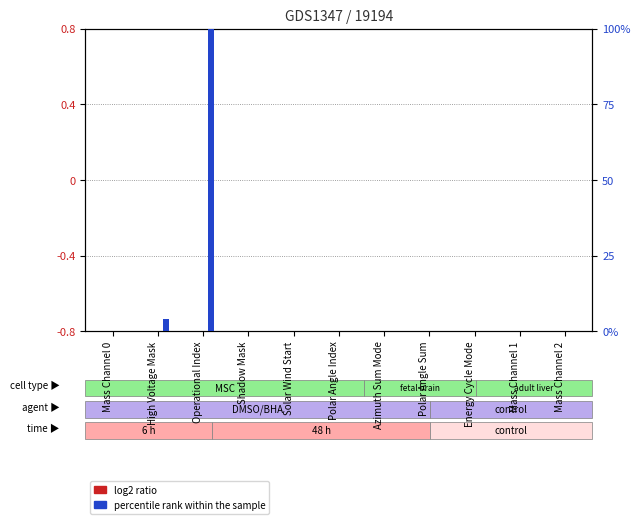

The value of percentile rank within the sample at Operational Index is 100.0. True or false?

True